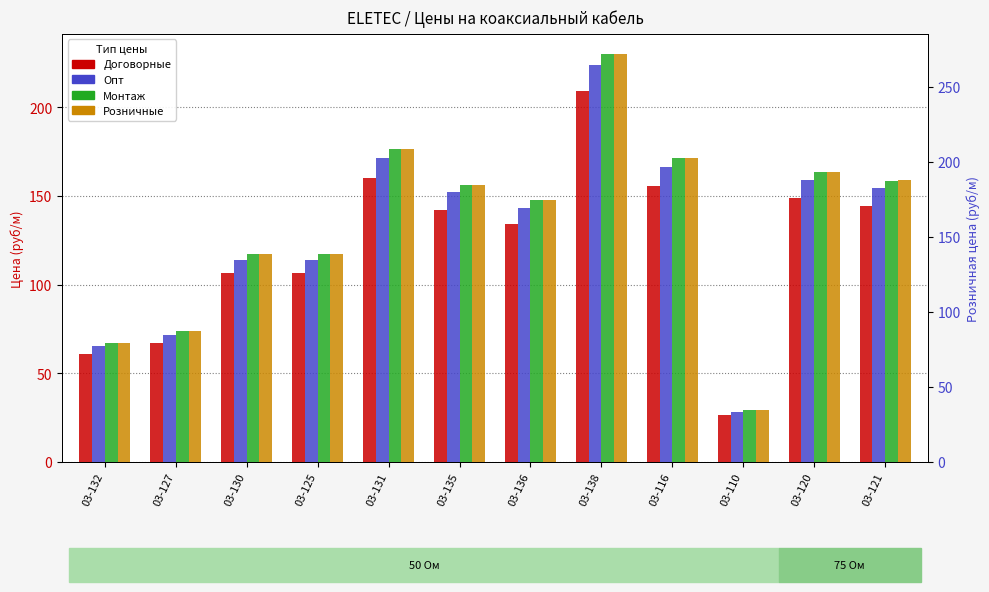

The value of Монтаж at 03-135 is 156.4. True or false?

True